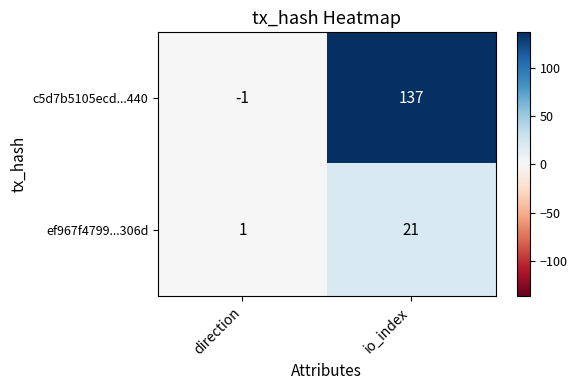

At which category does the chart reach its peak across all series?

io_index